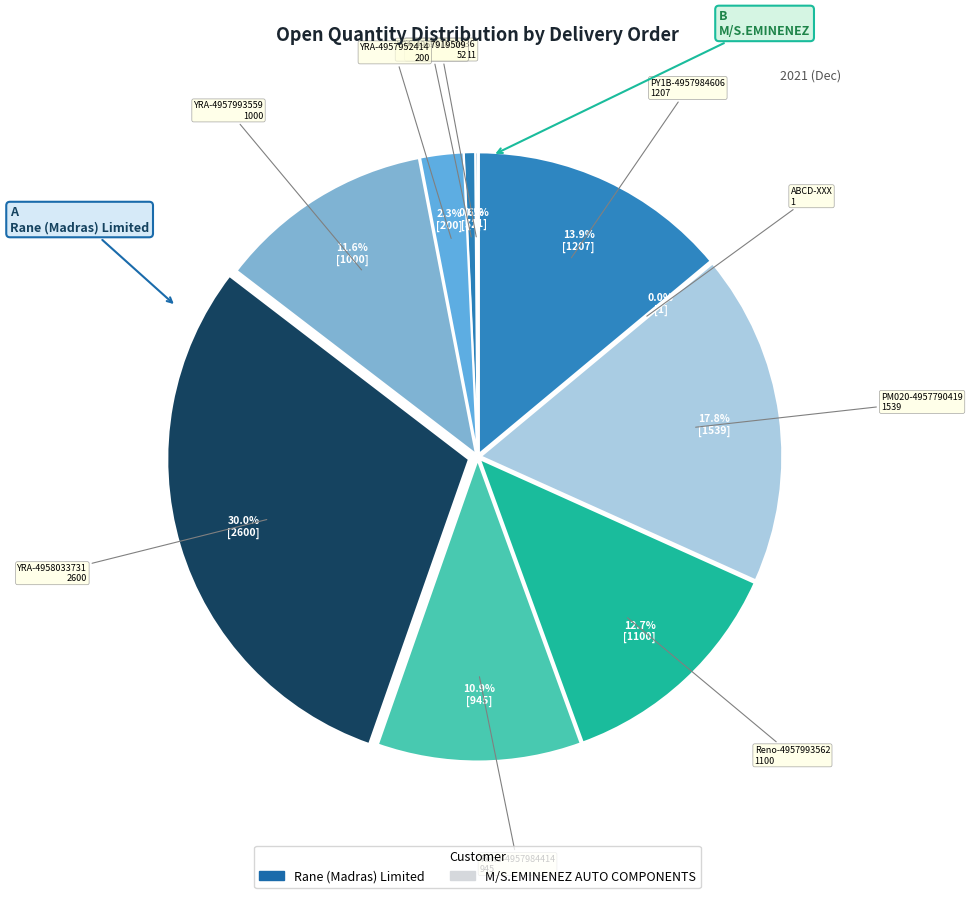

How many segments does this pie chart have?

10